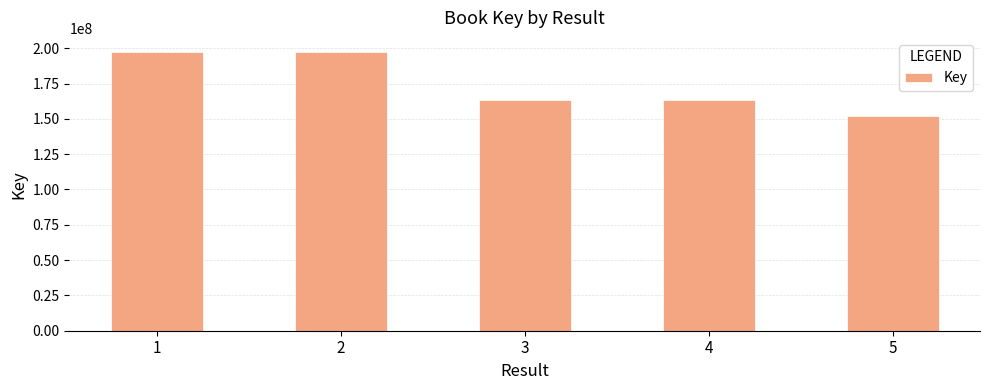

What is the value of the 2nd bar from the left?

197407577